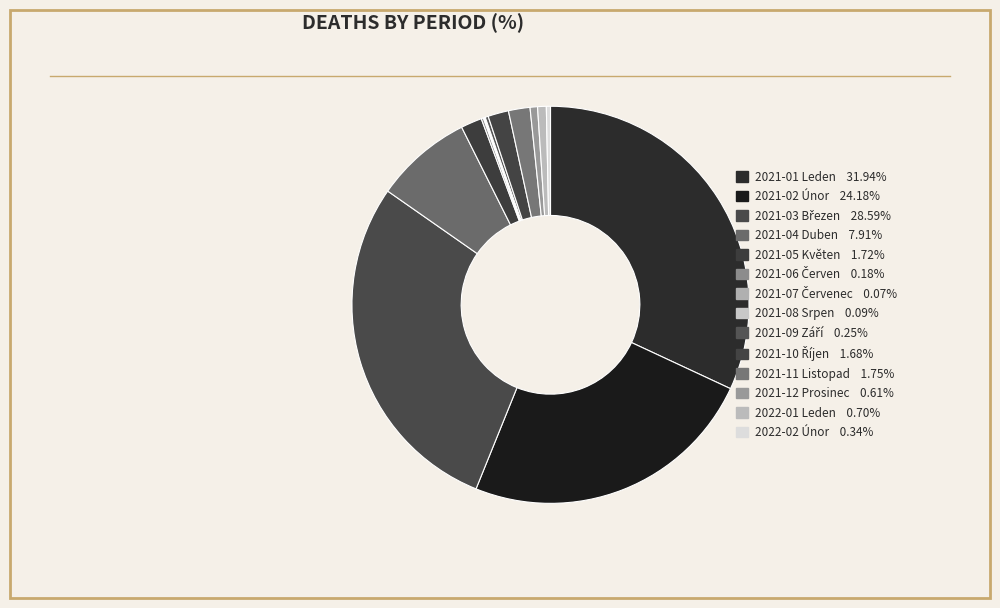

What percentage is NOT represented by 2021-07 Červenec?

99.9%